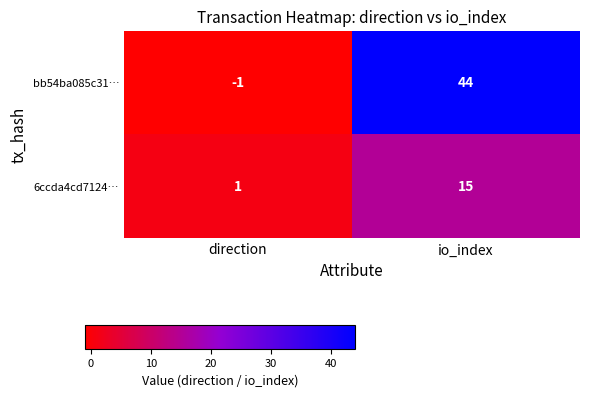

Is it true that 6ccda4cd7124… equals 20 at io_index?

False